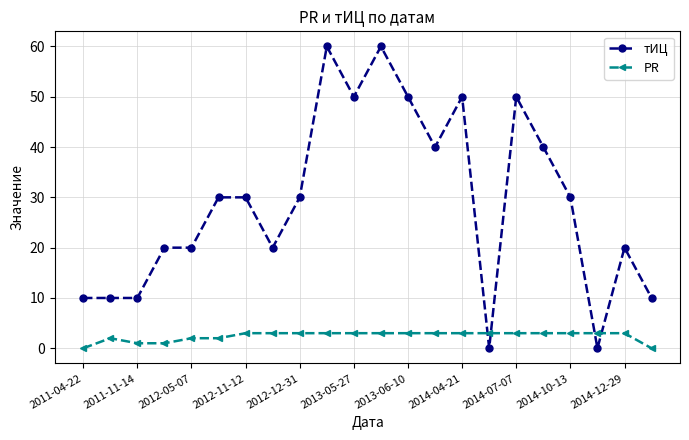

List the series in order of their overall mean, lowest first.

PR, тИЦ